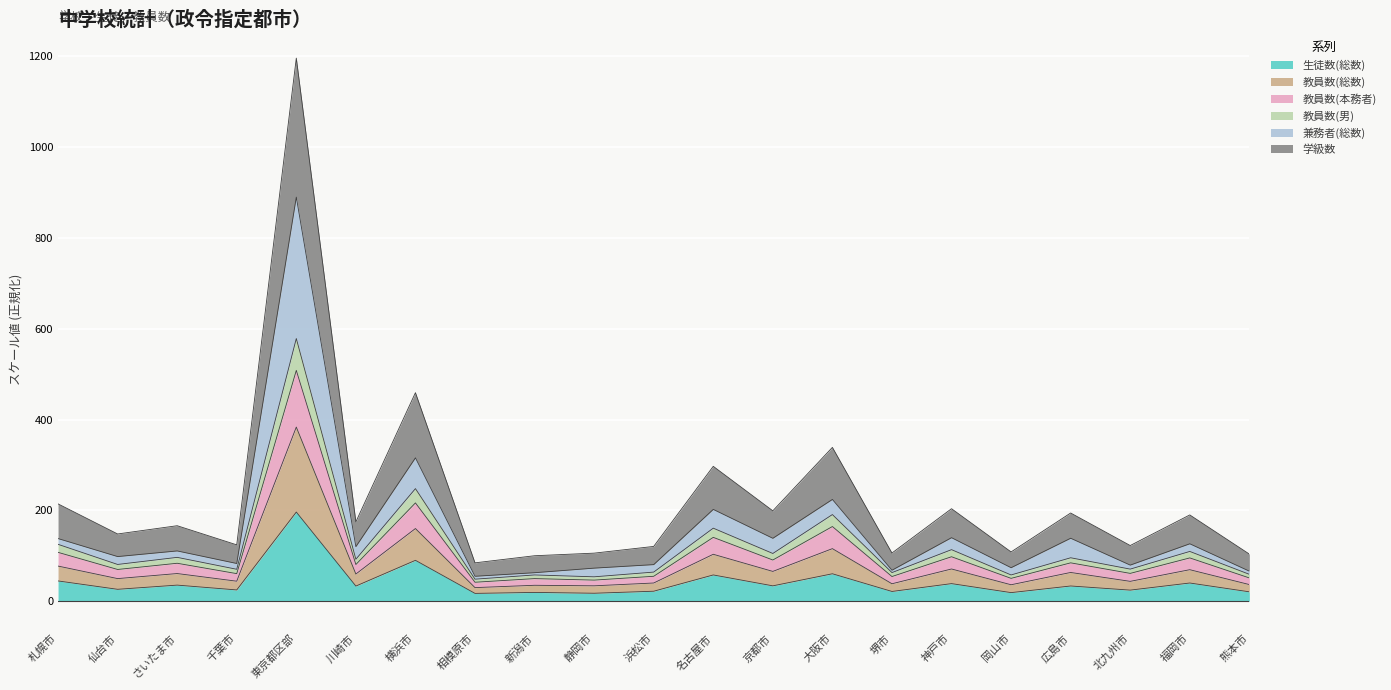

At which label does 生徒数(総数) reach its peak?

東京都区部